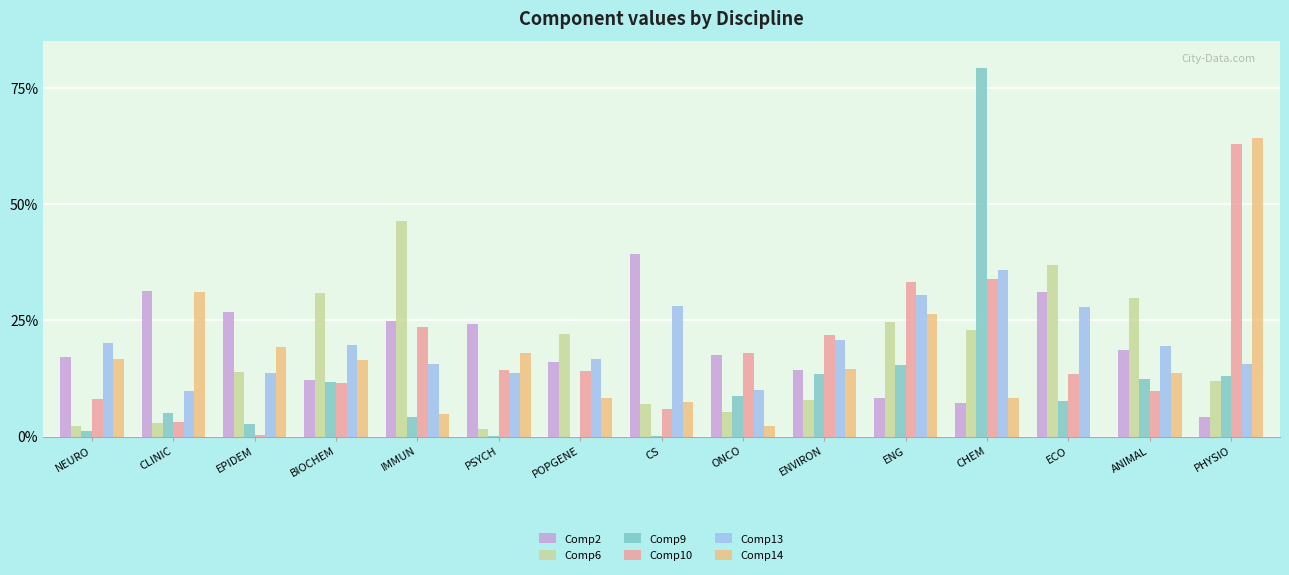

Which series has the largest total across all categories?

Comp13